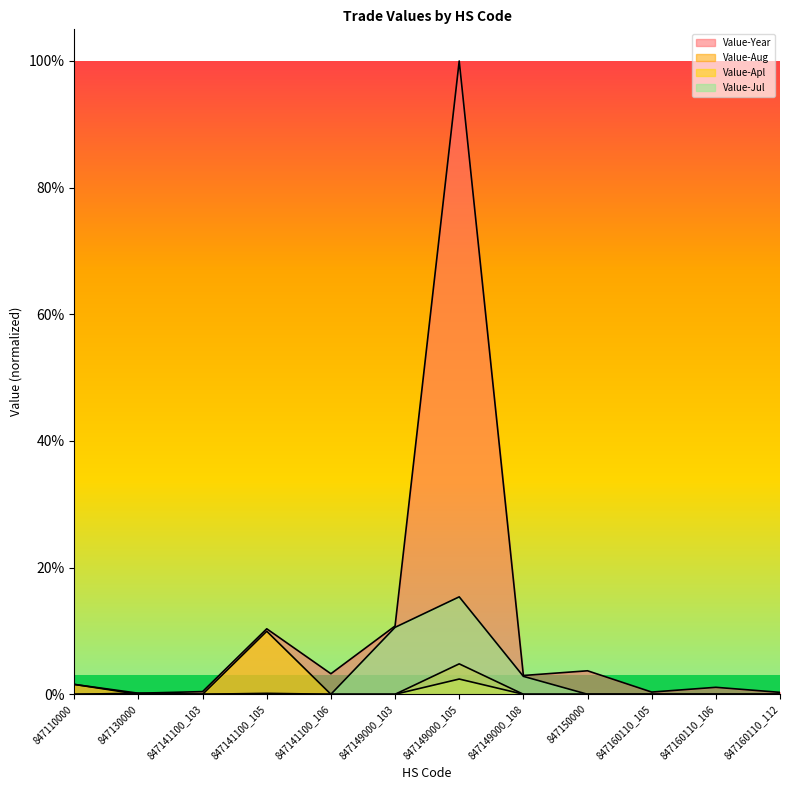

What are all the series names shown in the legend?

Value-Year, Value-Aug, Value-Apl, Value-Jul